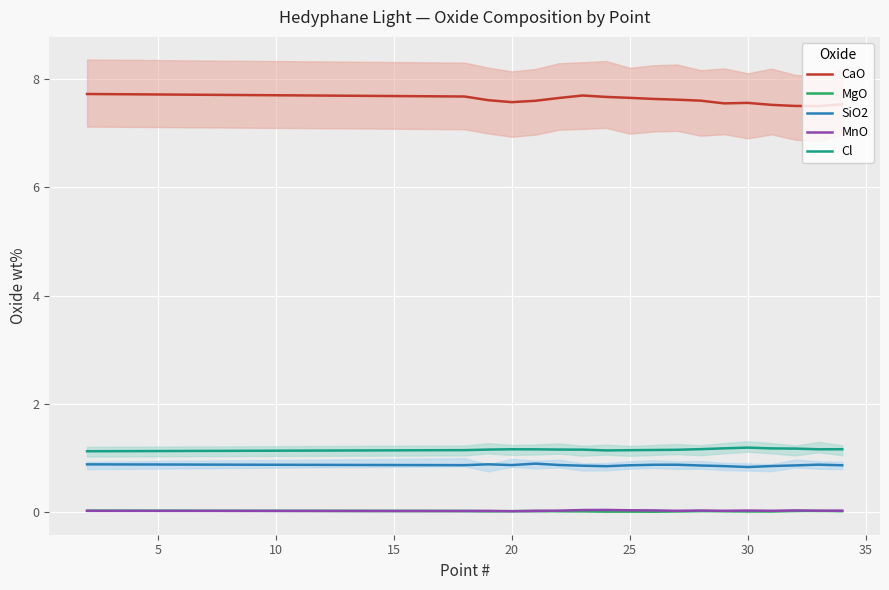

True or false: MgO and Cl cross at least once.

False